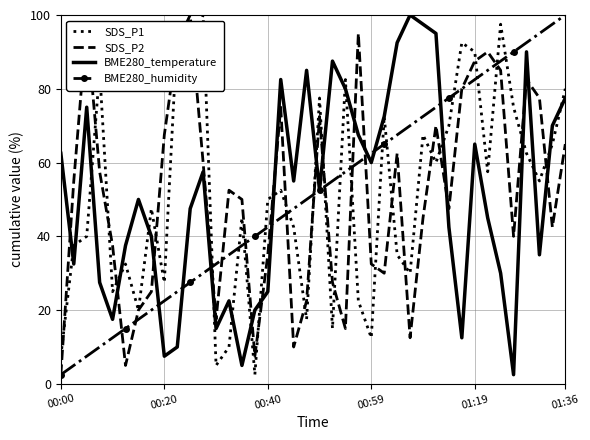

What is the greatest value displayed?

100.0